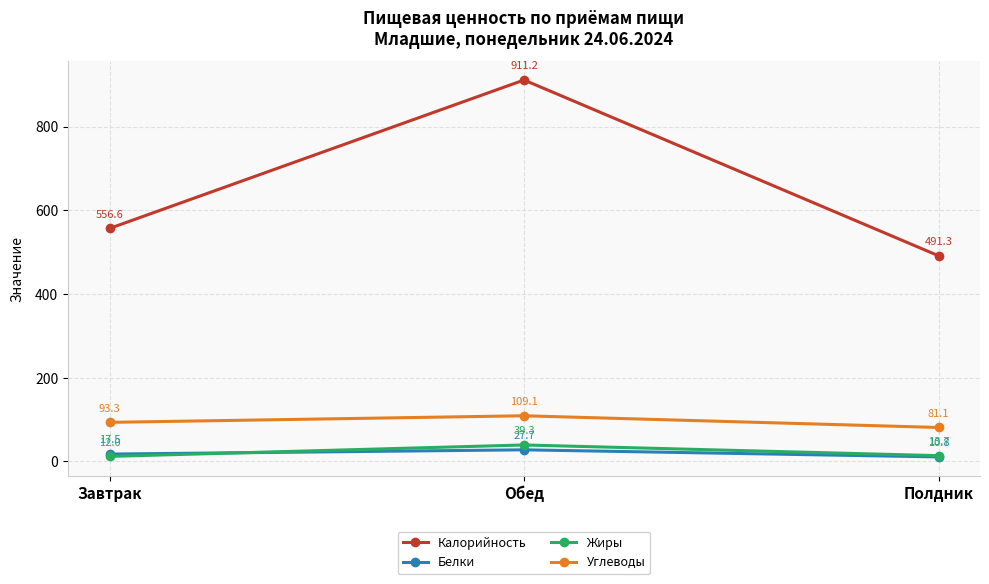

What is the sum of all Калорийность values?

1959.2